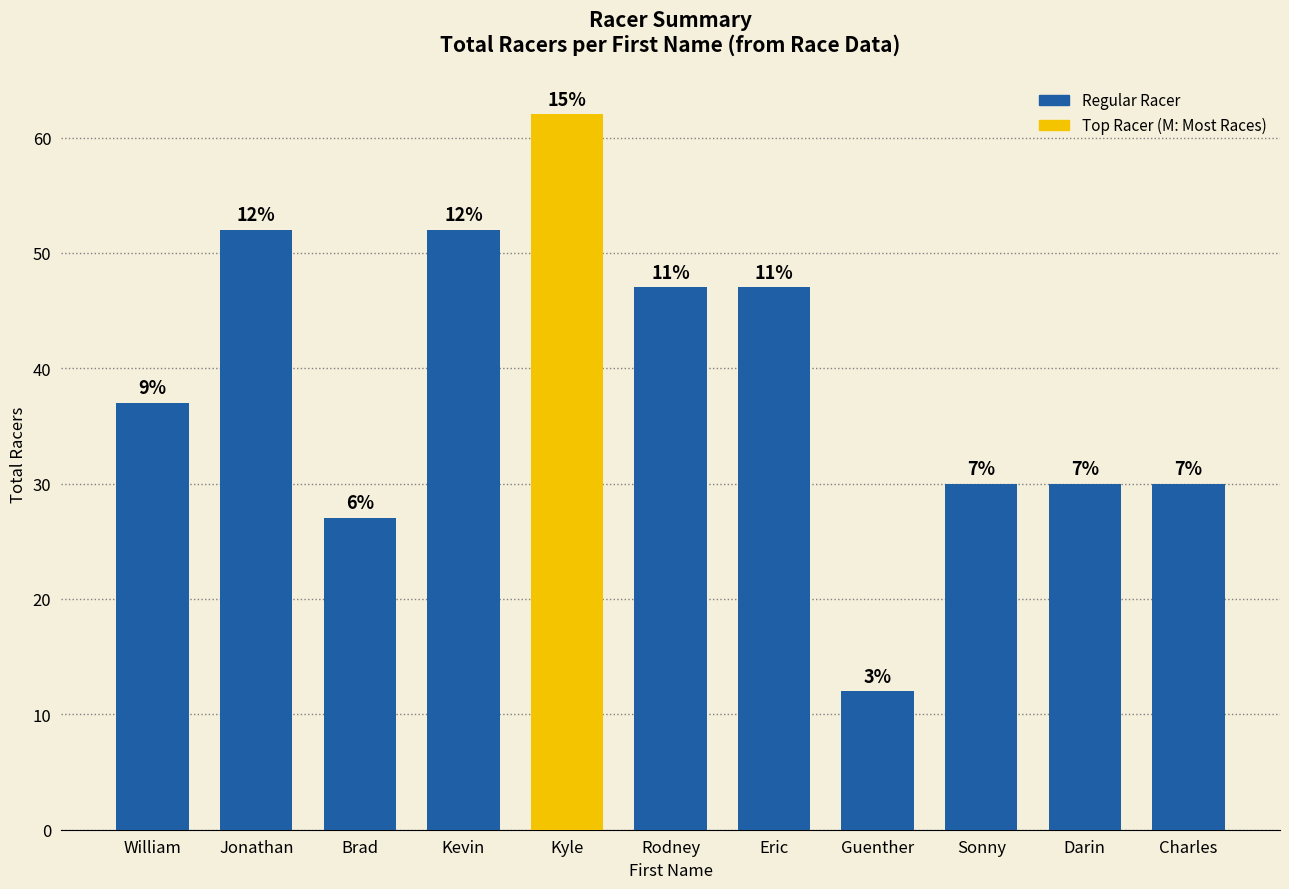

What is the minimum value shown in the chart?

12